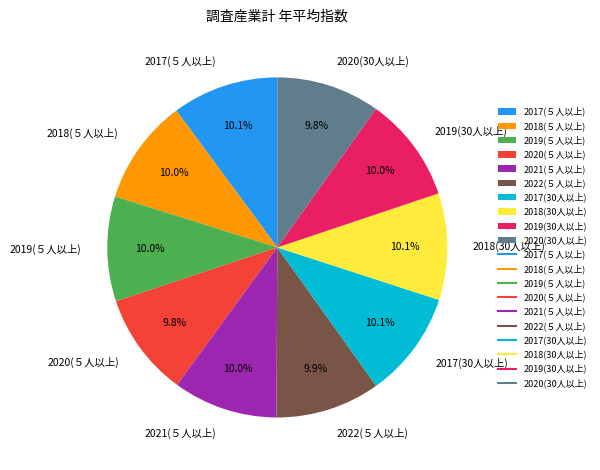

Approximately how many times larger is the value at 2017(５人以上) compared to 2021(５人以上)?

1.0